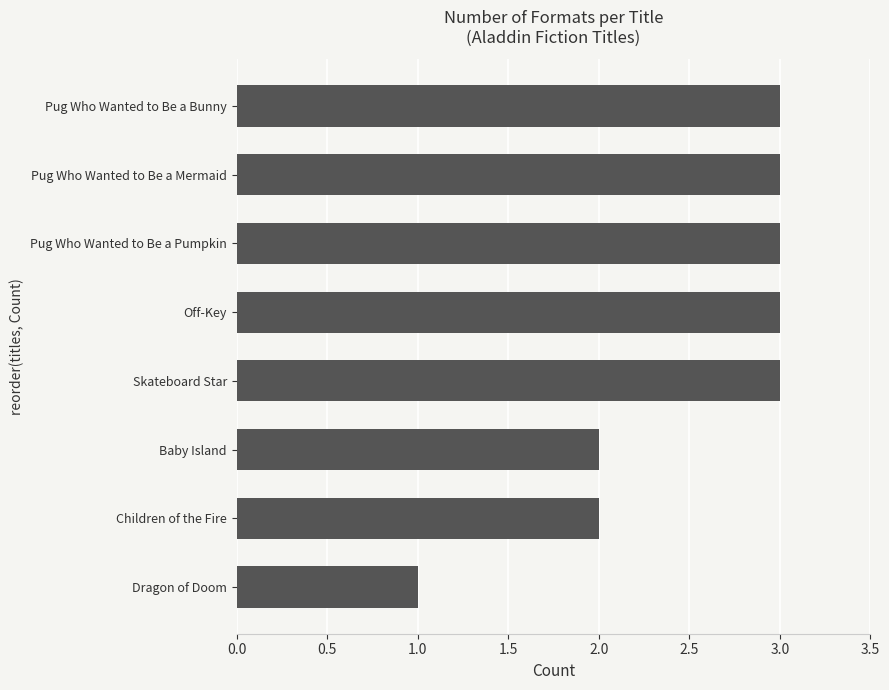

What is the change in value from Dragon of Doom to Pug Who Wanted to Be a Mermaid?

+2